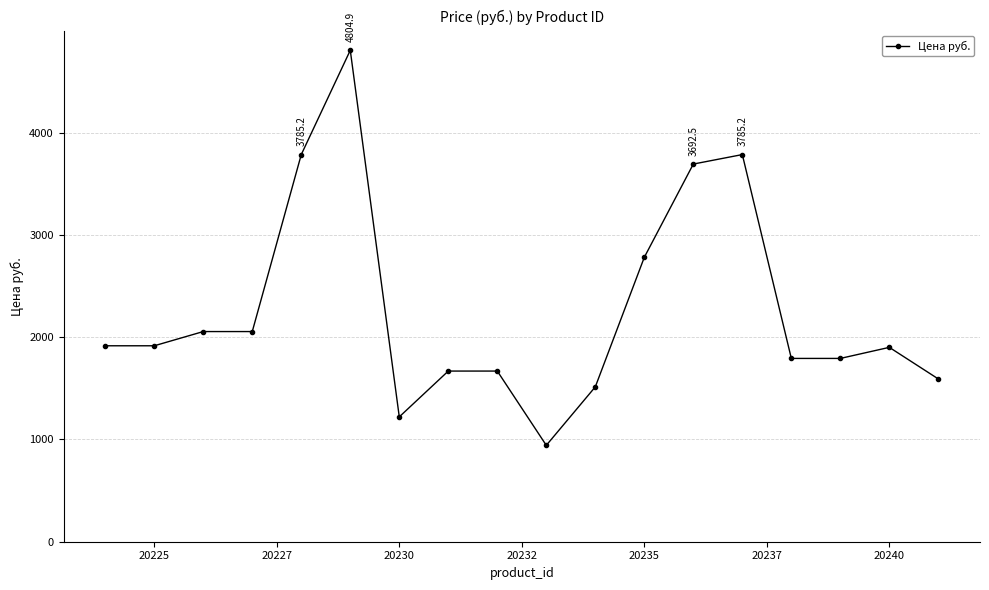

What is the difference between the second highest and minimum values?

2842.8